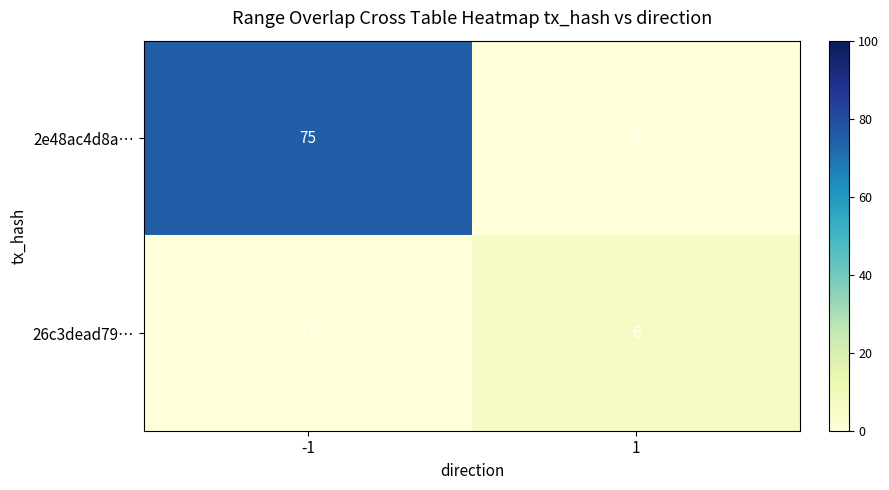

Count the number of data series in this chart.

2